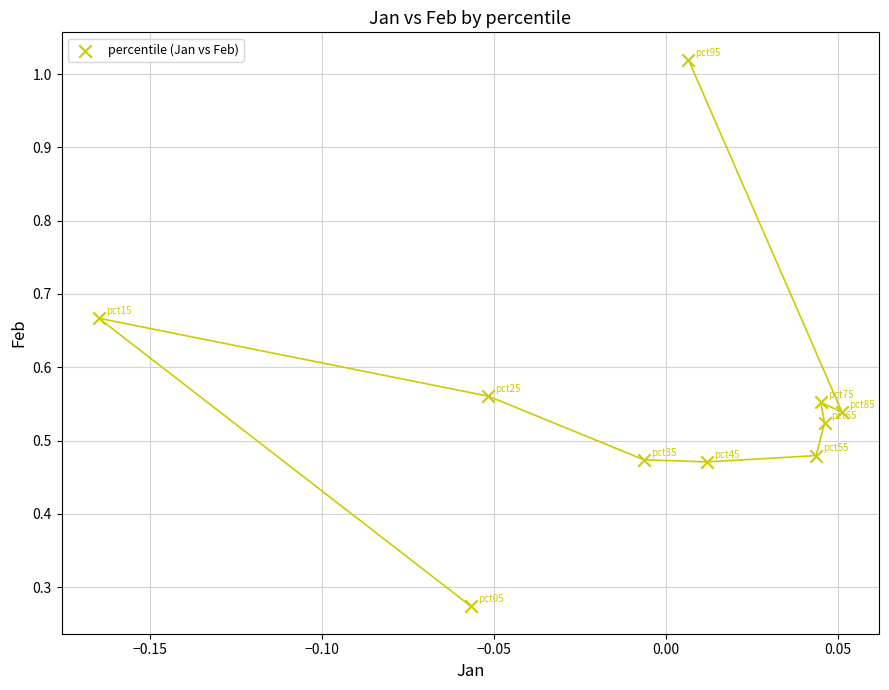

Count the number of points in this scatter plot.

10